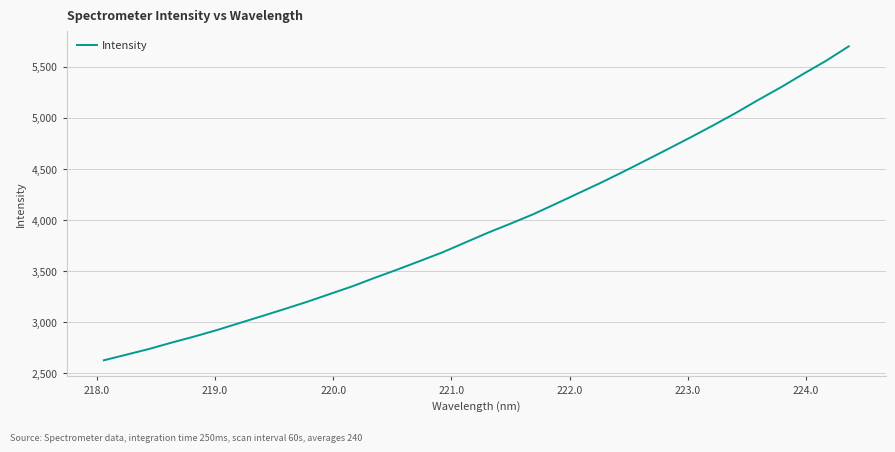

What is the greatest value displayed?

5700.7